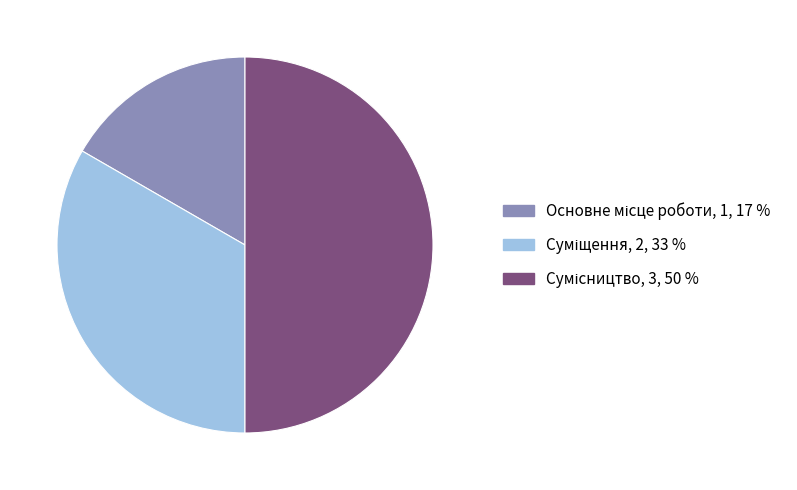

True or false: Основне місце роботи accounts for 22% of the total.

False